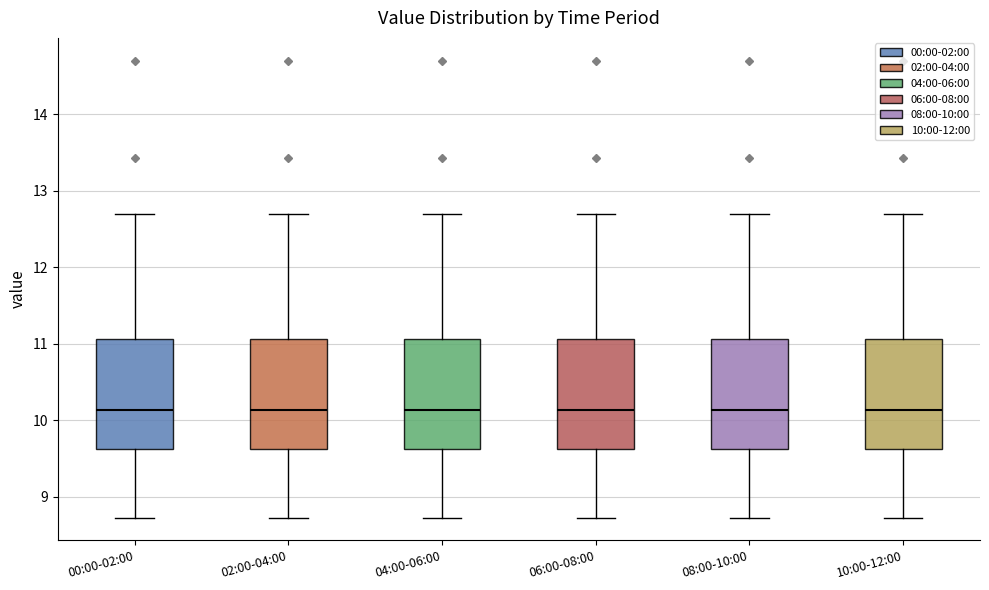

Reading left to right, read every box against the y-axis: the position of its median line, the range the box covers, and the ends of its whiskers. The values are not printed on the chart, so give them approximately, as read against the axis.

00:00-02:00: median 10.1, box 9.6 to 11.1, whiskers 8.7 to 12.7
02:00-04:00: median 10.1, box 9.6 to 11.1, whiskers 8.7 to 12.7
04:00-06:00: median 10.1, box 9.6 to 11.1, whiskers 8.7 to 12.7
06:00-08:00: median 10.1, box 9.6 to 11.1, whiskers 8.7 to 12.7
08:00-10:00: median 10.1, box 9.6 to 11.1, whiskers 8.7 to 12.7
10:00-12:00: median 10.1, box 9.6 to 11.1, whiskers 8.7 to 12.7